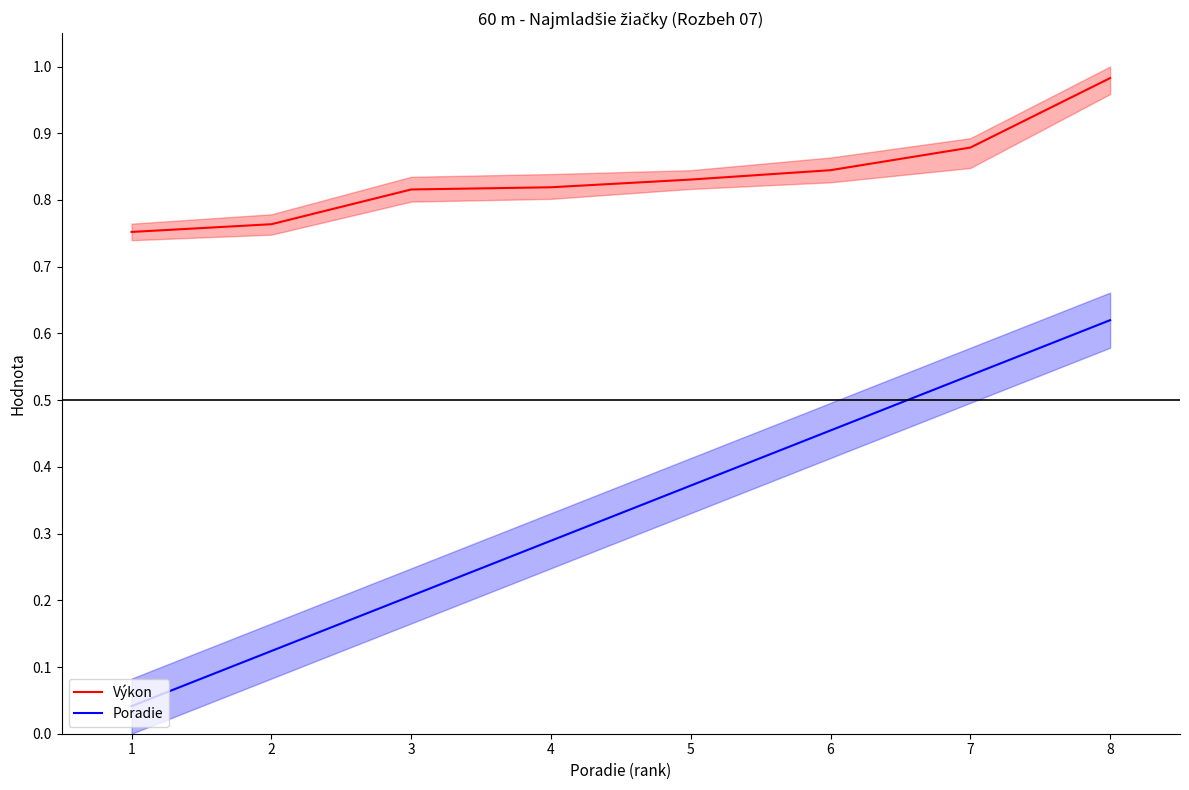

True or false: Výkon and Poradie intersect in this chart.

False